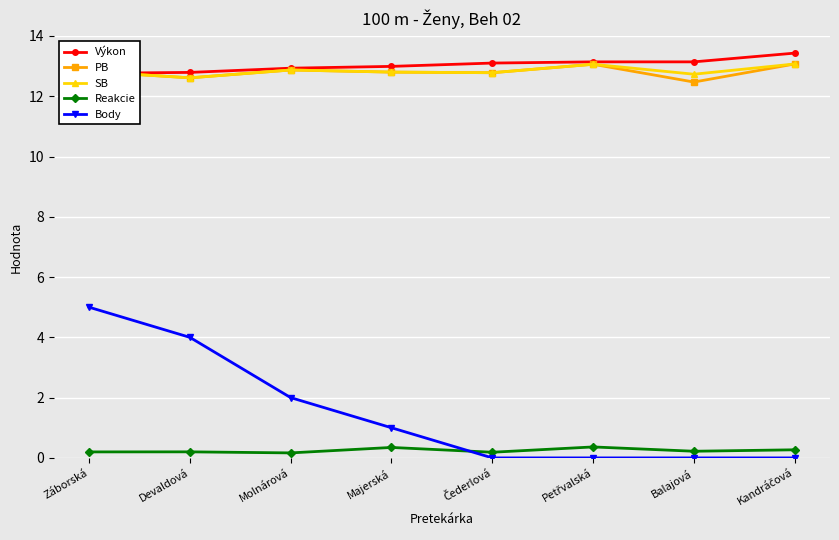

What is the value of the SB point at the 5th from the left?

12.8